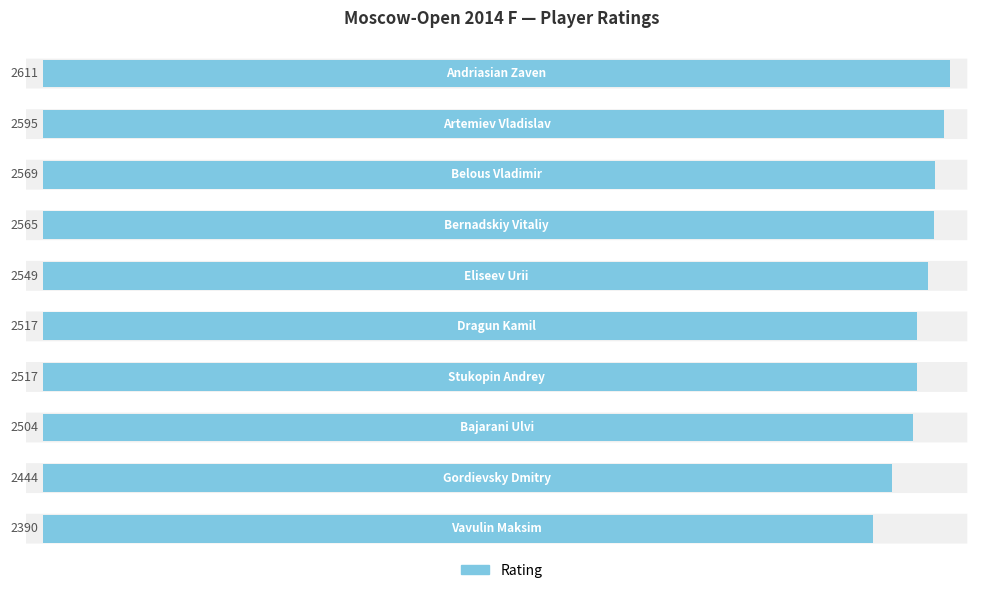

What is the difference between the maximum and second lowest values?

167